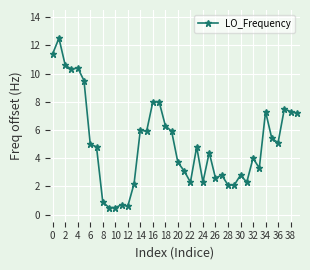

Reading left to right, list all the values displayed in this chart.

11.4	12.5	10.6	10.3	10.4	9.5	5.0	4.8	0.9	0.5	0.5	0.7	0.6	2.2	6.0	5.9	8.0	8.0	6.3	5.9	3.7	3.1	2.3	4.8	2.3	4.4	2.6	2.8	2.1	2.1	2.8	2.3	4.0	3.3	7.3	5.4	5.1	7.5	7.3	7.2